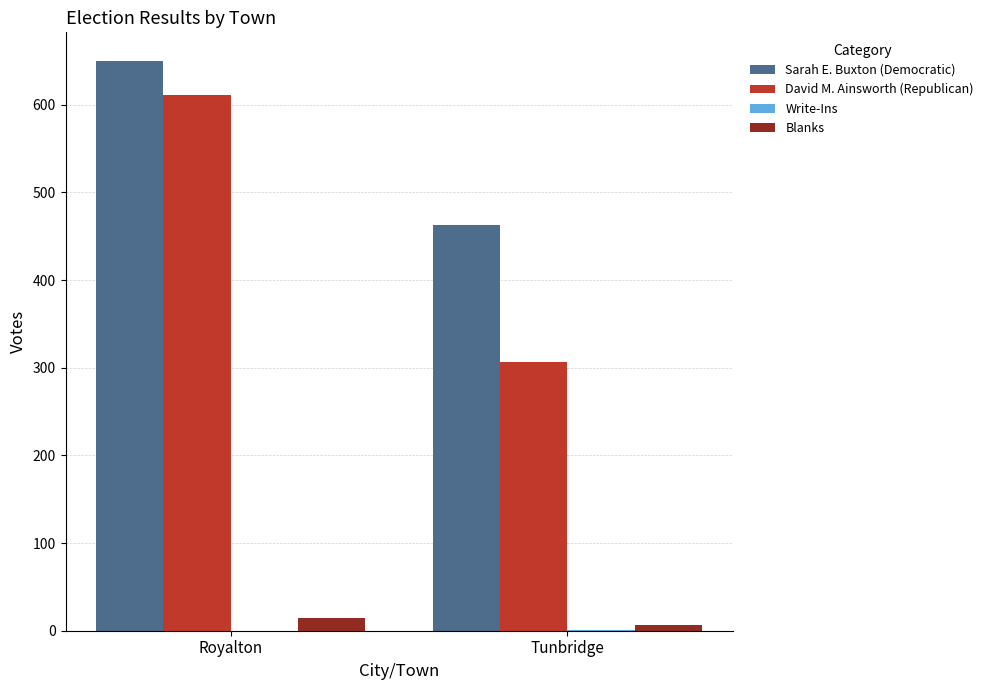

Is it true that David M. Ainsworth (Republican) equals 1027 at Royalton?

False